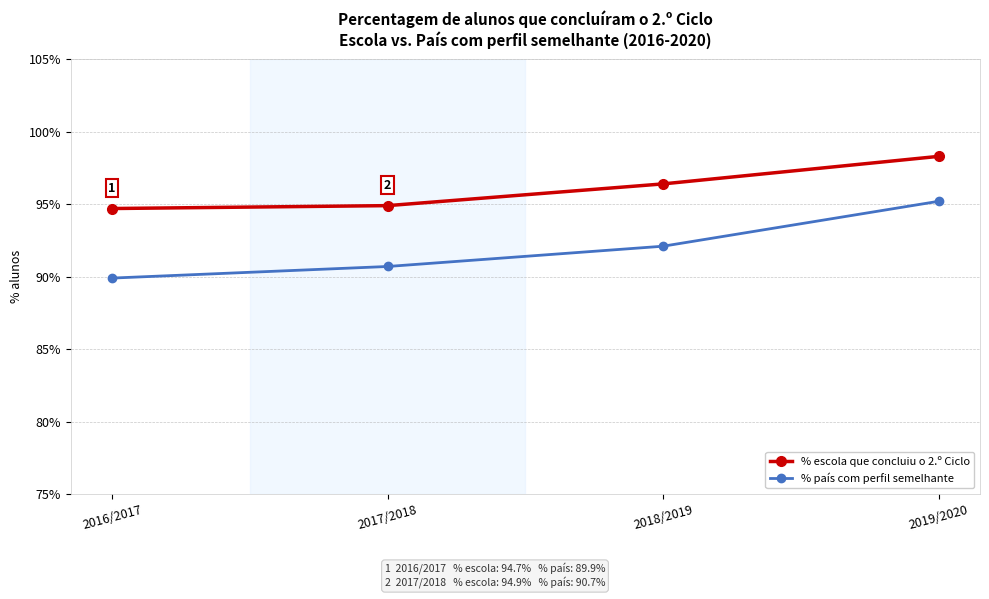

Between 2017/2018 and 2018/2019, which series saw the biggest shift?

% escola que concluiu o 2.º Ciclo